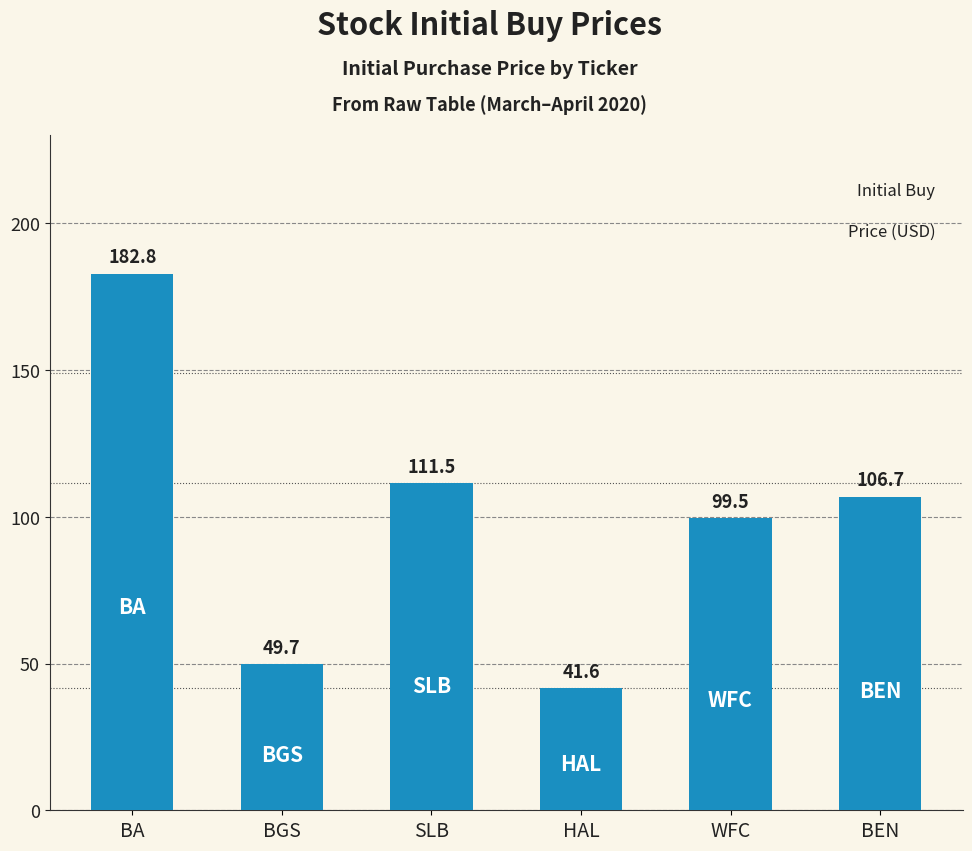

The value at HAL is 41.6. True or false?

True